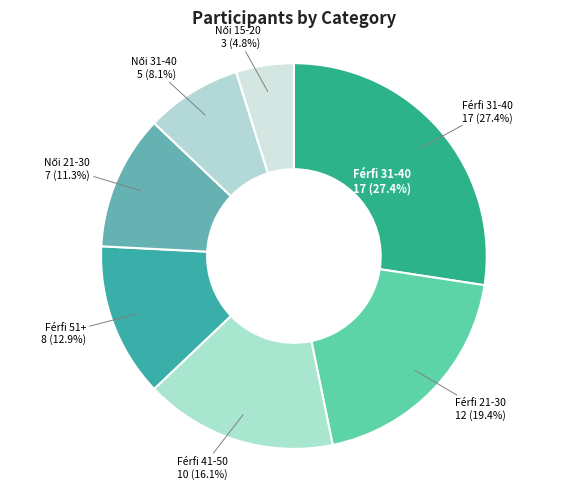

Do Férfi 51+ and Női 31-40 together represent more than half of the pie?

No